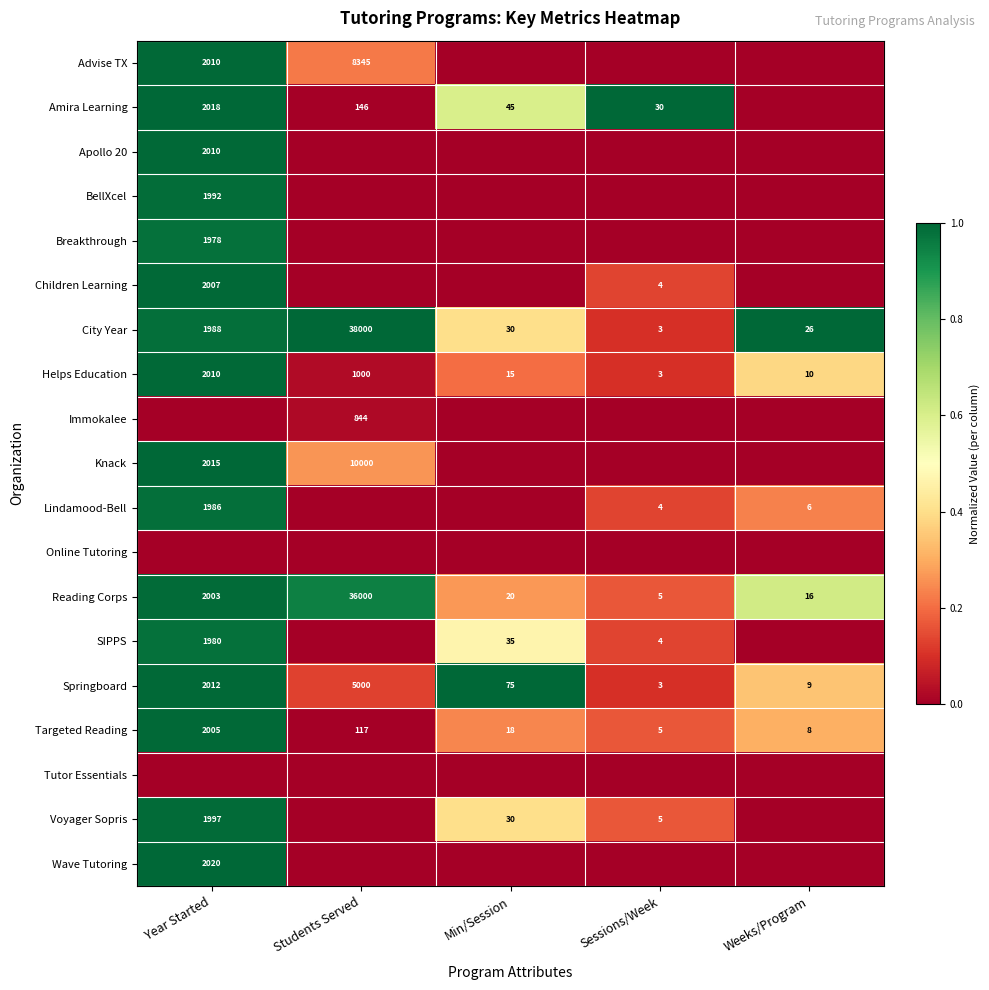

What is the sum of the Amira Learning values at Year Started and Students Served?

2164